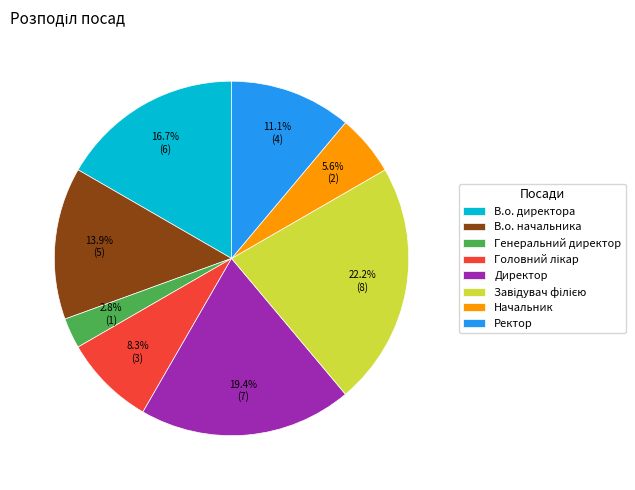

Does any single category account for the majority?

No